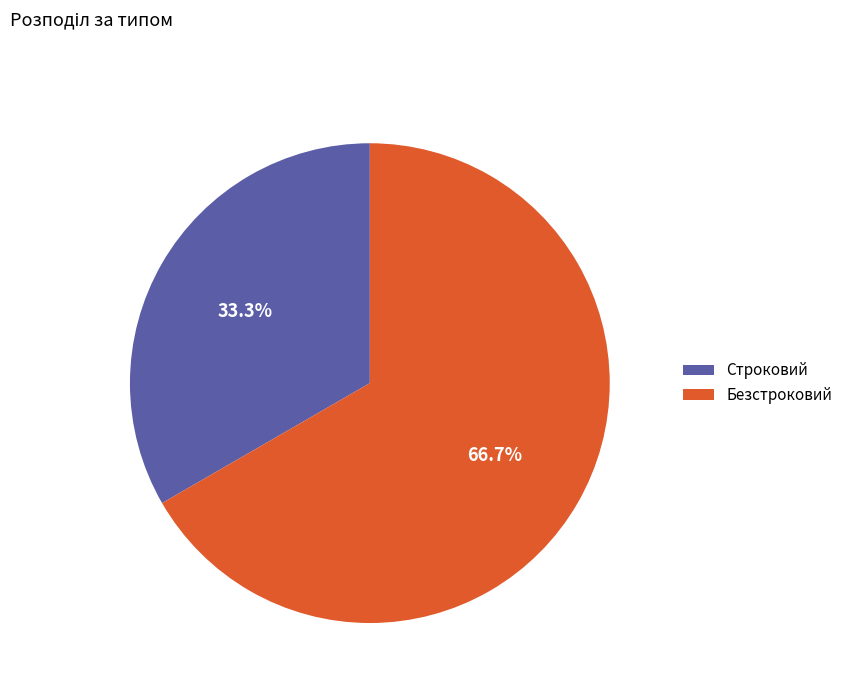

To the nearest percent, what portion does Безстроковий represent?

67%